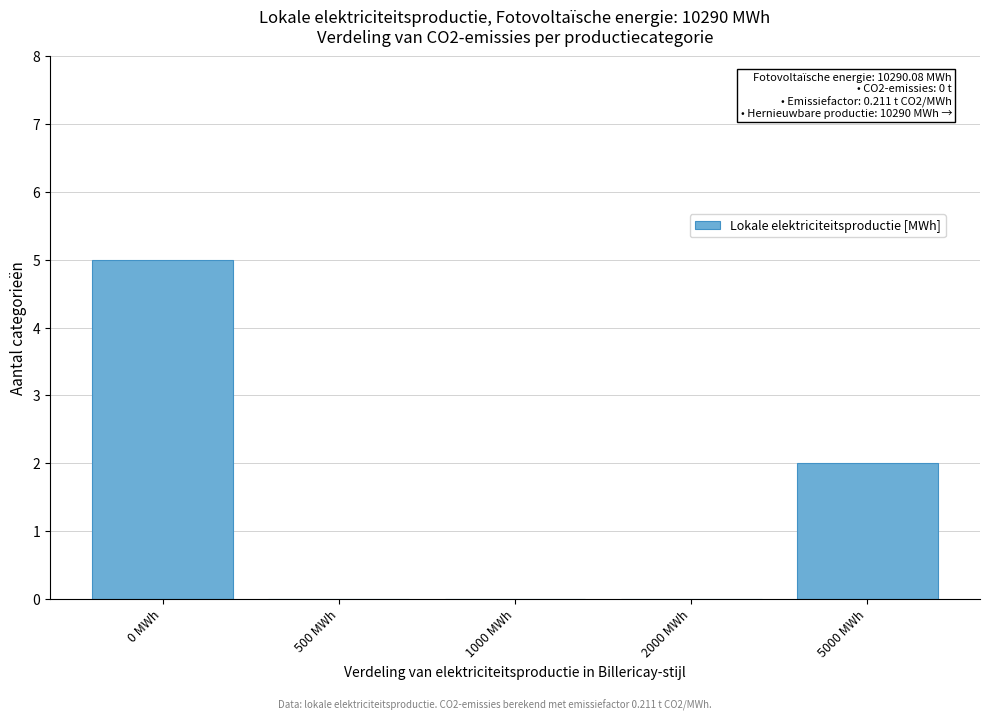

Reading left to right, transcribe all the data shown in this chart.

0 MWh=5	500 MWh=0	1000 MWh=0	2000 MWh=0	5000 MWh=2